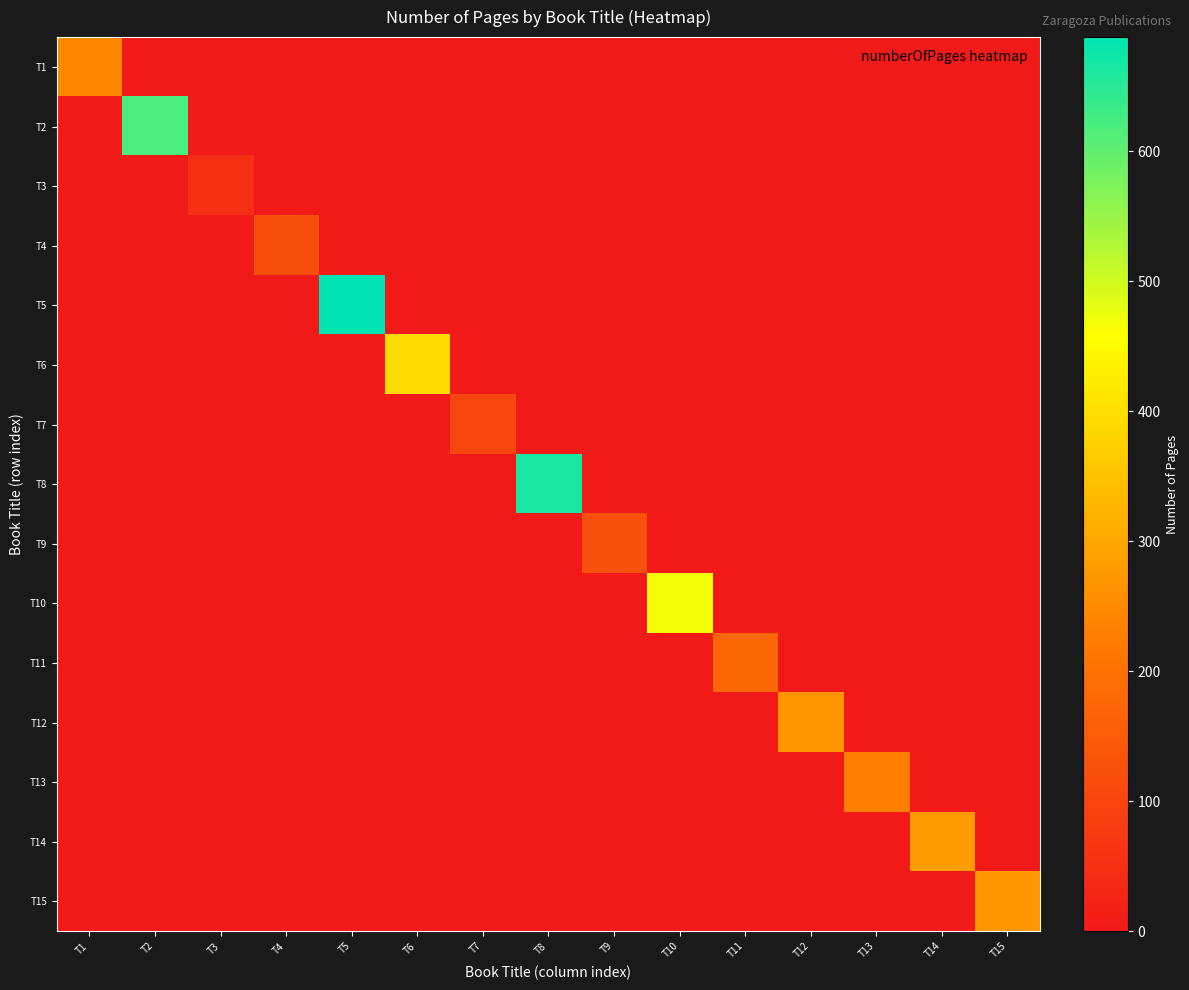

What is the greatest value displayed?

688